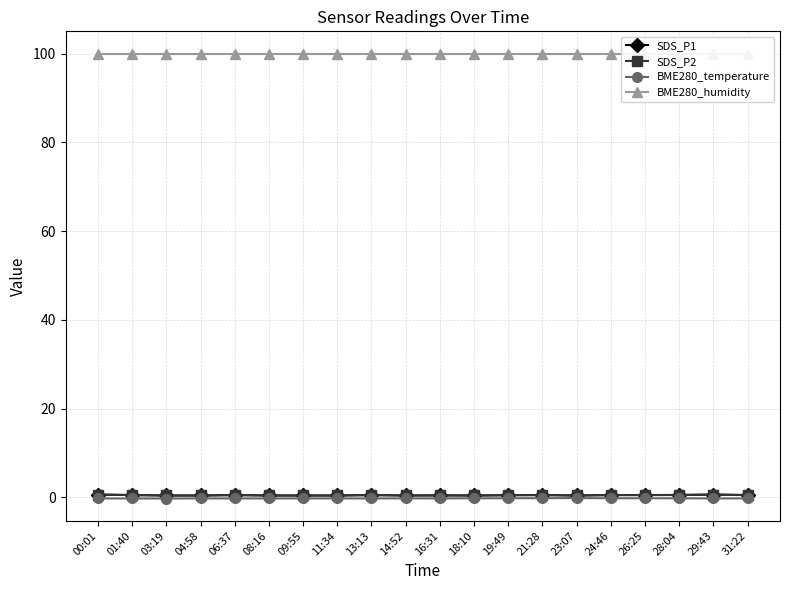

Reading left to right, what are all the values shown in this chart?

SDS_P1: 0.6	0.5	0.4	0.4	0.5	0.4	0.4	0.4	0.5	0.4	0.4	0.4	0.5	0.5	0.4	0.5	0.5	0.5	0.6	0.5
SDS_P2: 0.6	0.5	0.4	0.4	0.5	0.4	0.4	0.4	0.5	0.4	0.4	0.4	0.5	0.5	0.4	0.5	0.5	0.5	0.6	0.5
BME280_temperature: -0.3	-0.3	-0.3	-0.3	-0.3	-0.3	-0.3	-0.3	-0.3	-0.2	-0.3	-0.2	-0.2	-0.2	-0.2	-0.2	-0.2	-0.2	-0.3	-0.3
BME280_humidity: 100.0	100.0	100.0	100.0	100.0	100.0	100.0	100.0	100.0	100.0	100.0	100.0	100.0	100.0	100.0	100.0	100.0	100.0	100.0	100.0